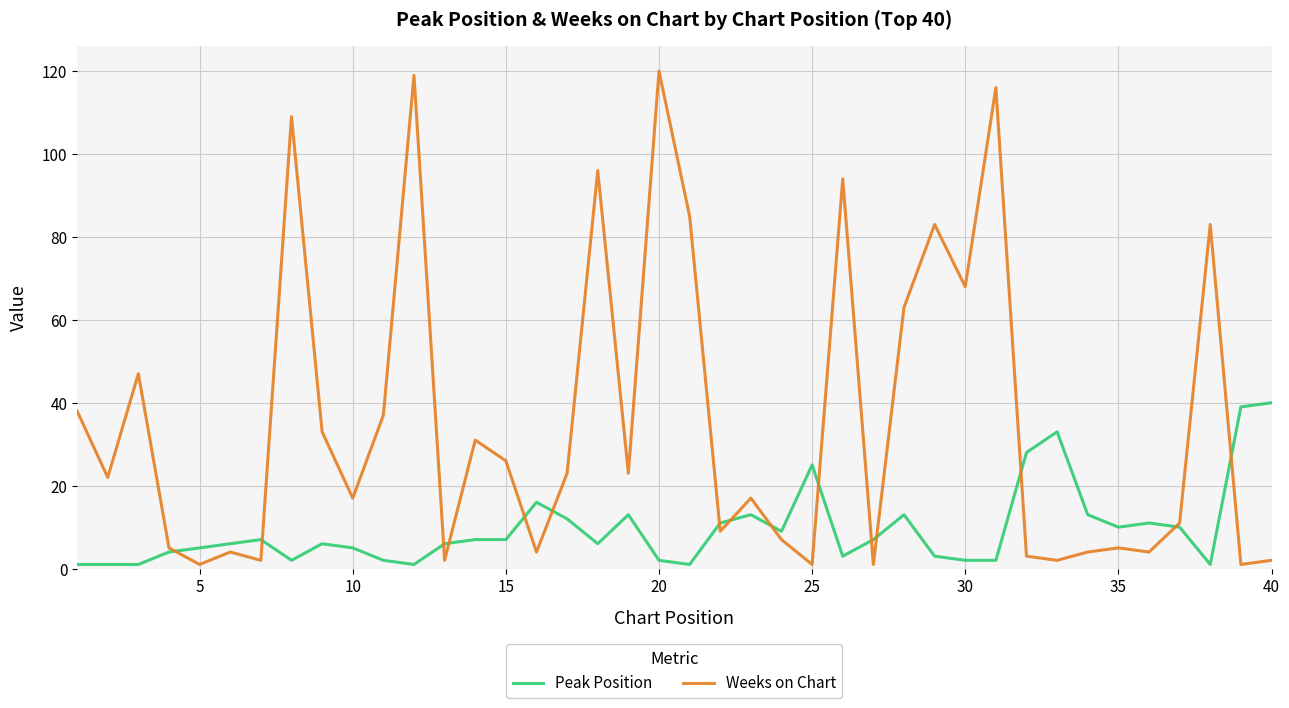

Which series has the widest spread of values?

Weeks on Chart